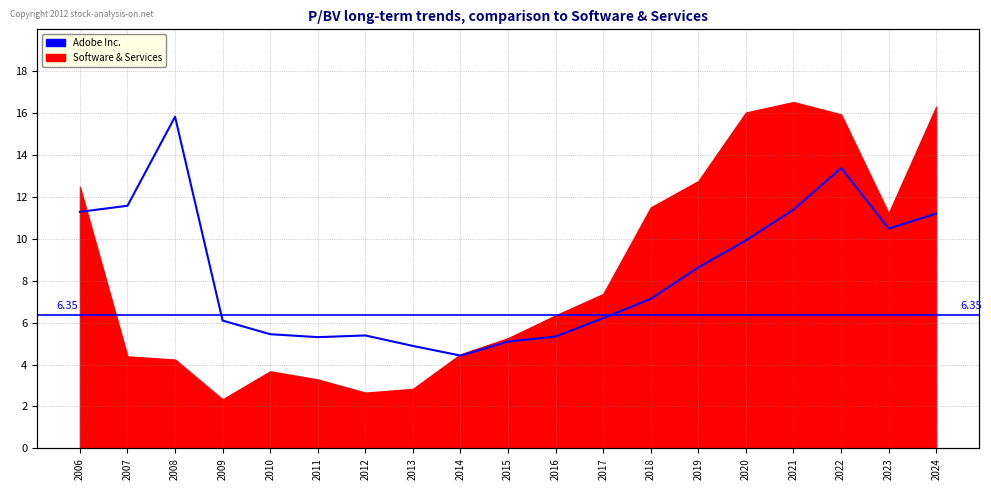

How many lines are shown in the chart?

1